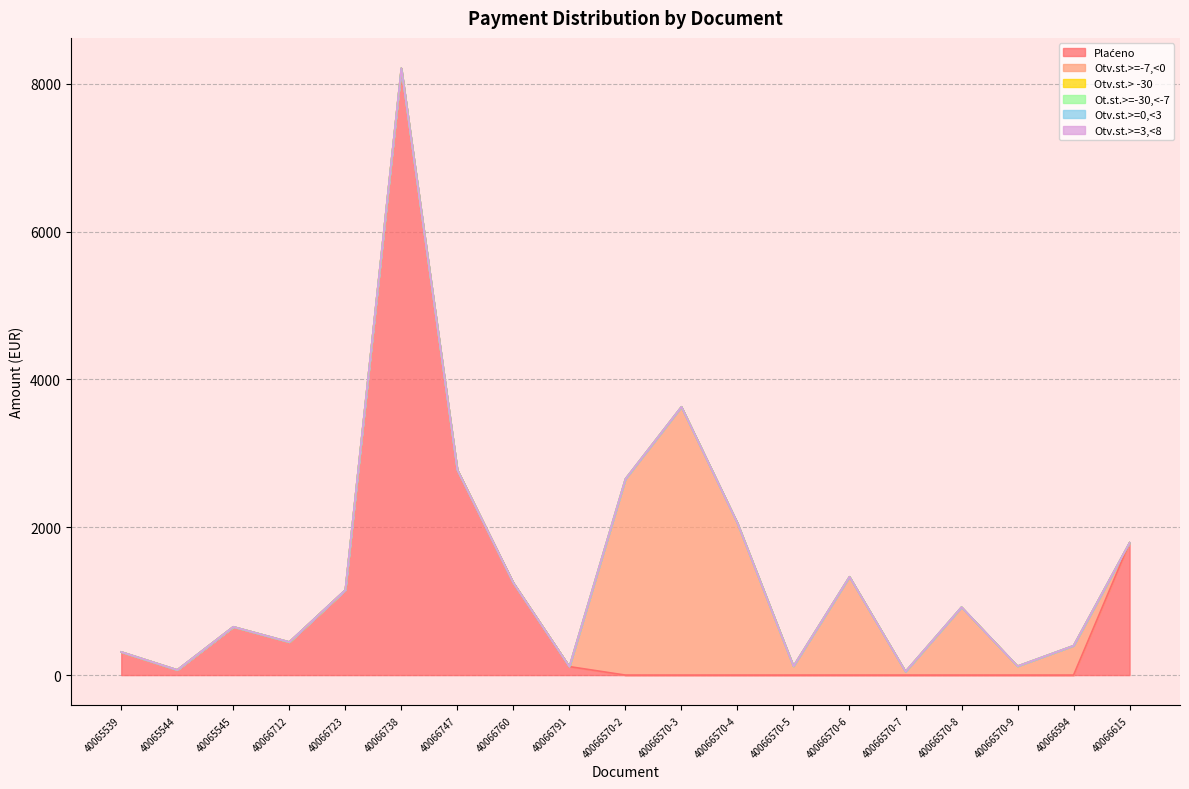

How many series are shown in this chart?

6